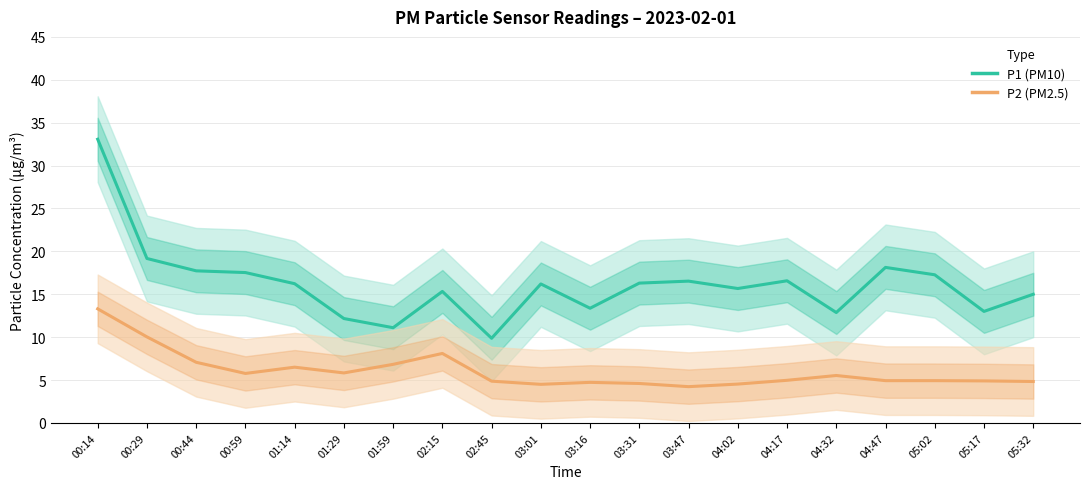

Where is the first local maximum for P1 (PM10)?

02:15